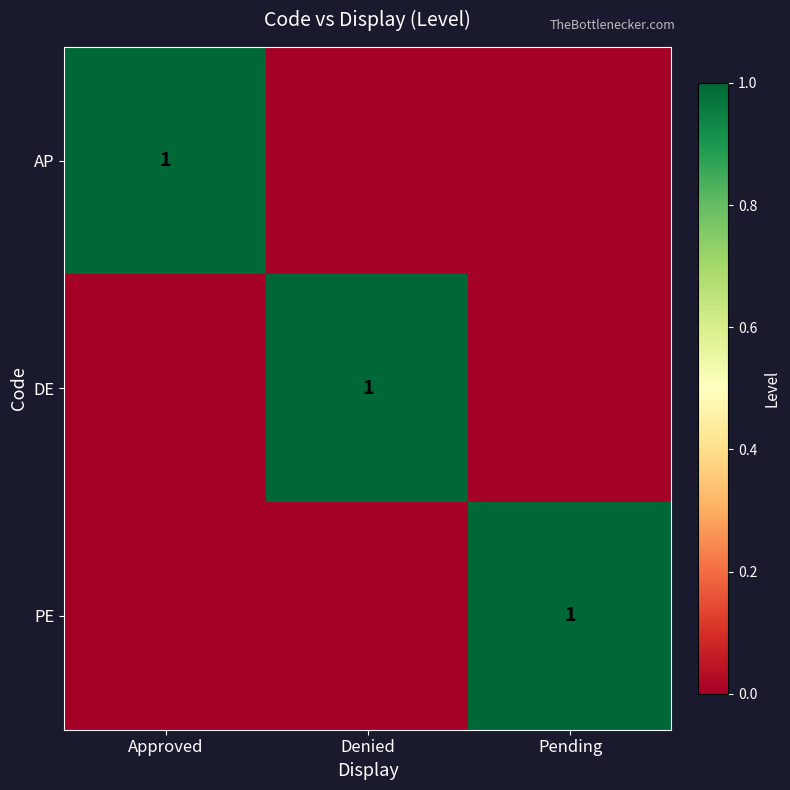

What is the maximum value for DE?

1